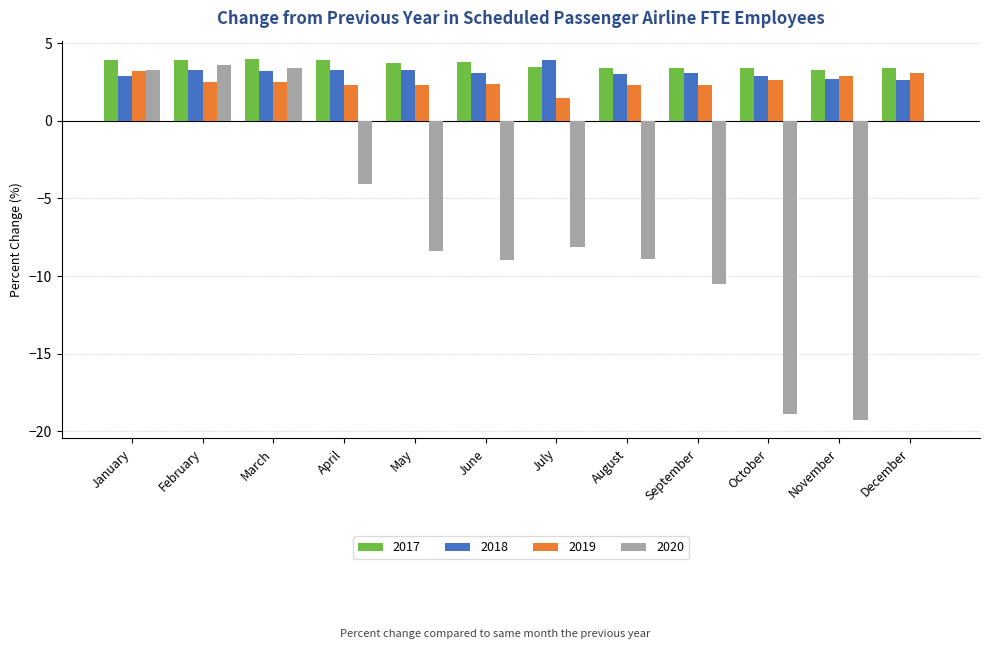

What is the maximum value for 2019?

3.2